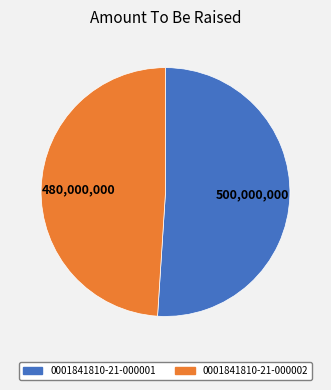

How many segments does this pie chart have?

2